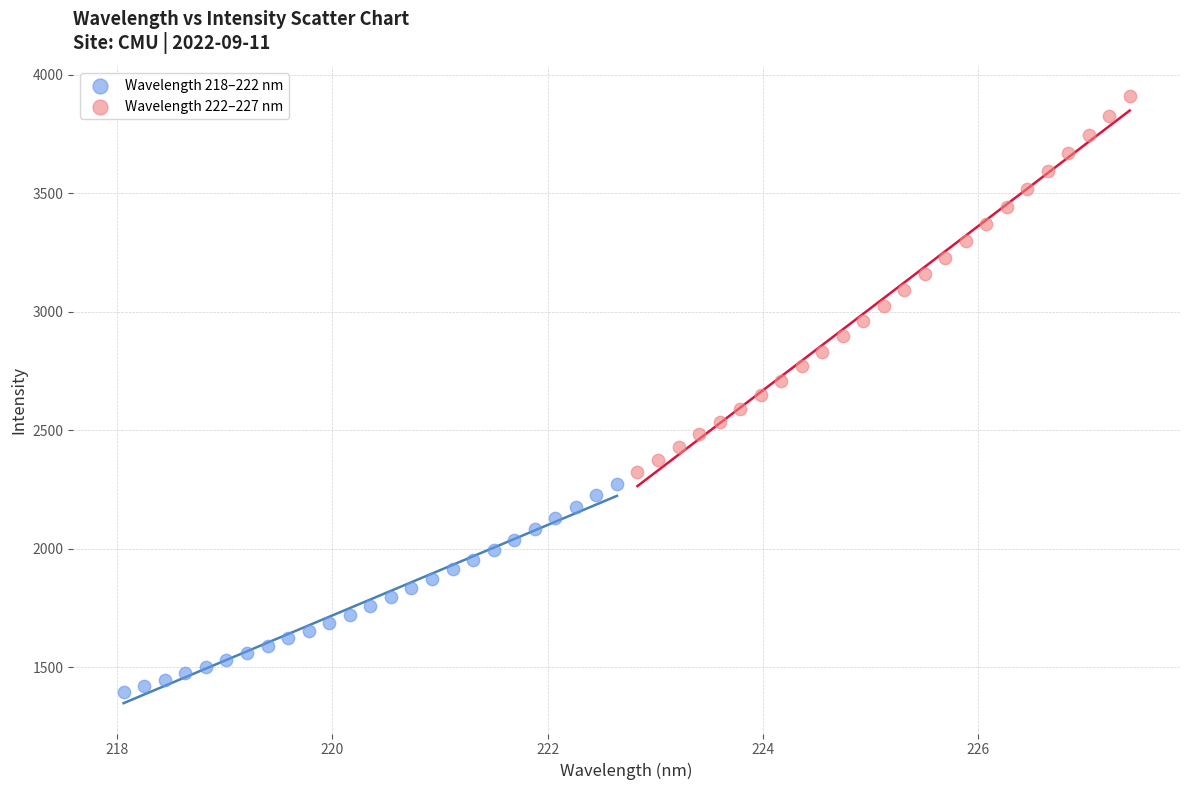

Which series has the largest Y range (max minus min)?

Wavelength 222–227 nm